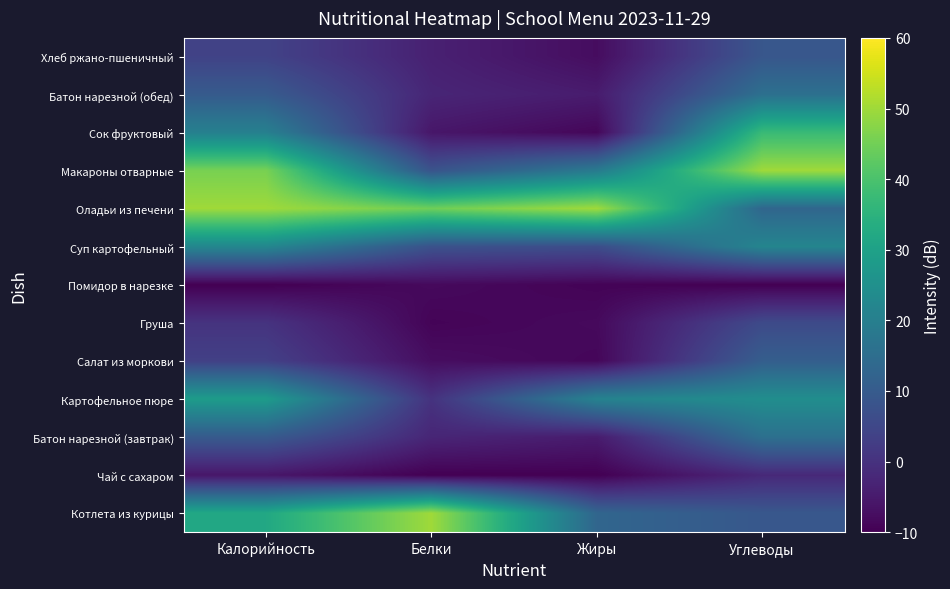

Which has a higher value, Жиры or Белки?

Белки